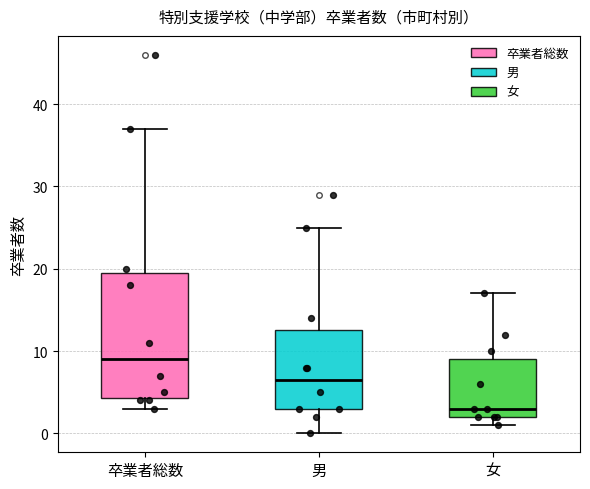

Reading left to right, read every box against the y-axis: the position of its median line, the range the box covers, and the ends of its whiskers. The values are not printed on the chart, so give them approximately, as read against the axis.

卒業者総数: median 9, box 4 to 20, whiskers 3 to 37
男: median 7, box 3 to 13, whiskers 0 to 25
女: median 3, box 2 to 9, whiskers 1 to 17